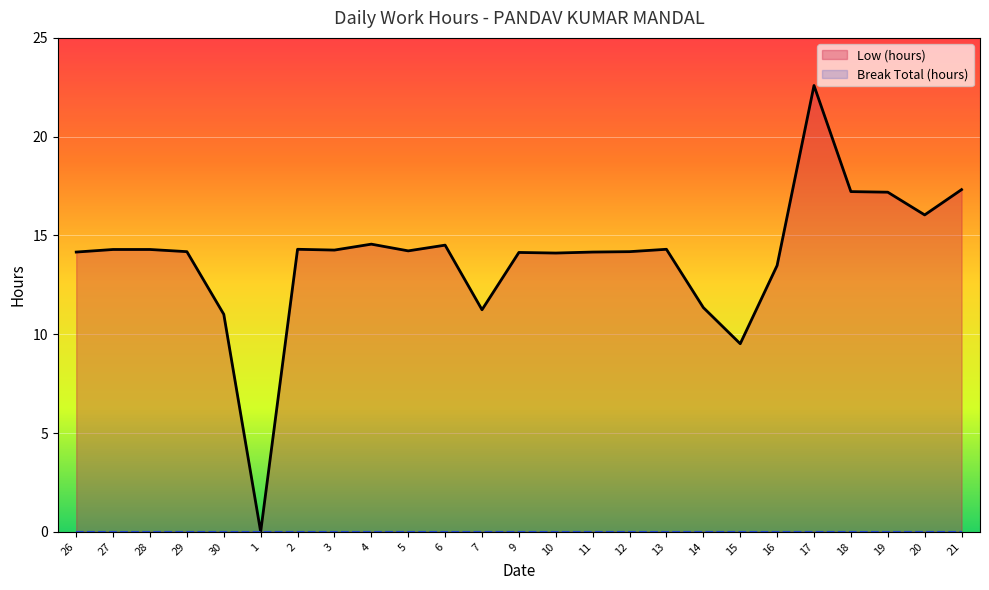

What is the sum of all Low (hours) values?

346.6